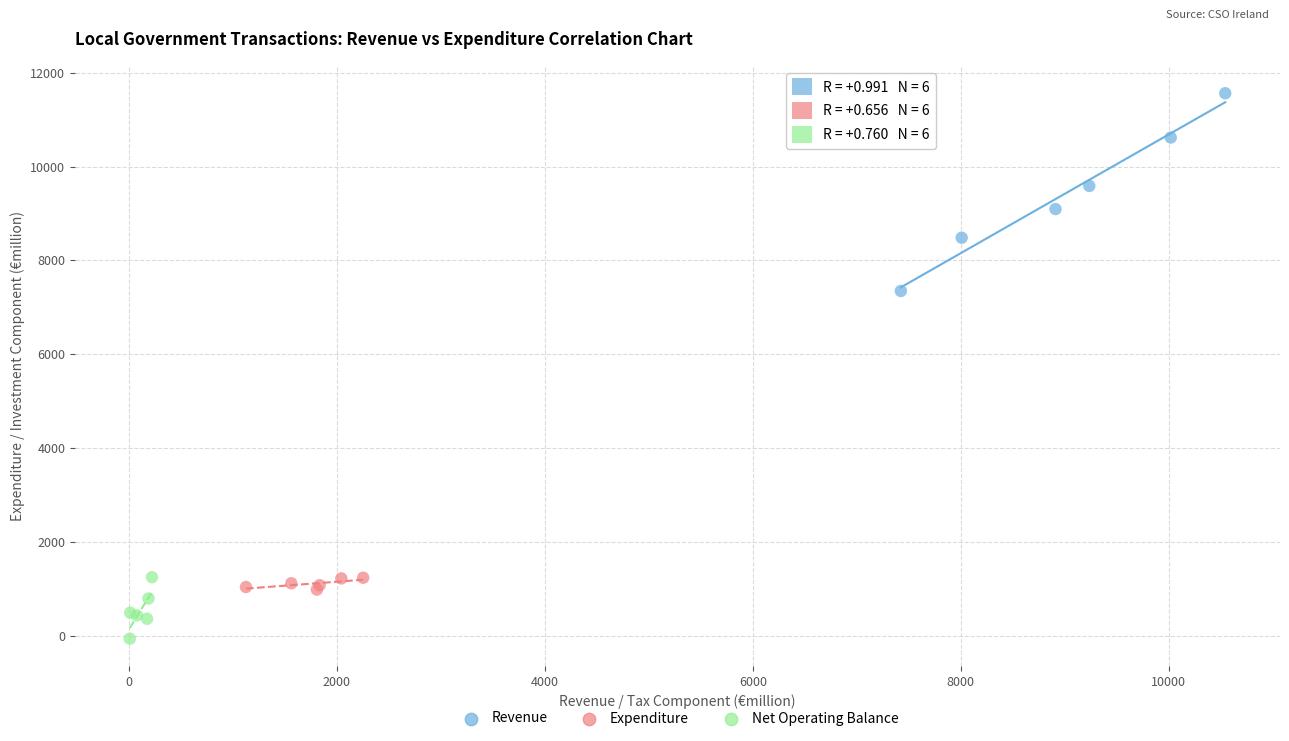

What are all the series names shown in the legend?

Revenue, Expenditure, Net Operating Balance